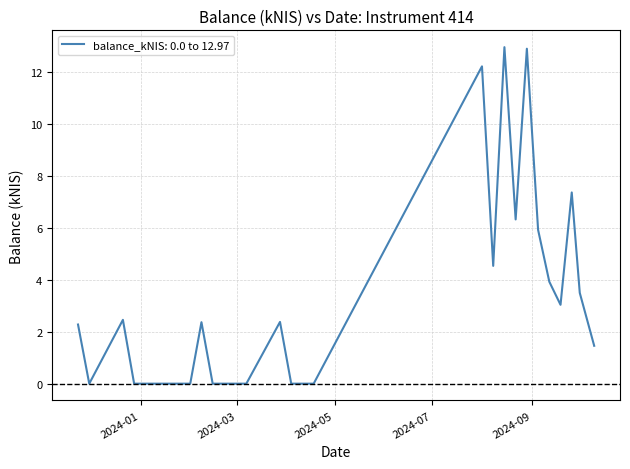

What is the difference between the maximum and minimum values?

13.0